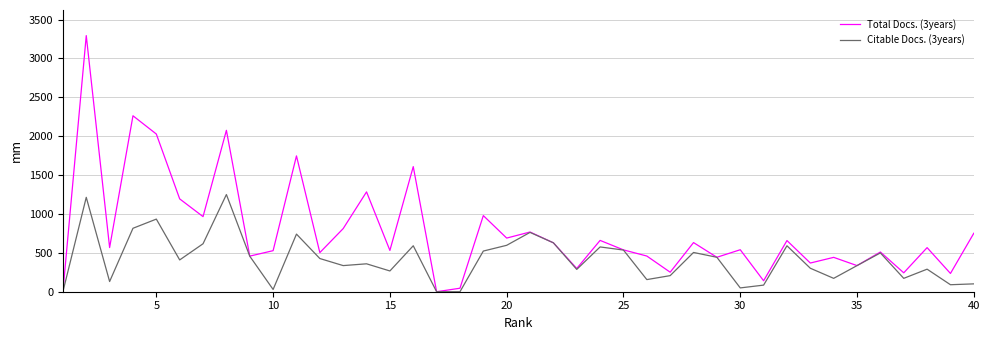

Rank the series by their average value, from highest to lowest.

Total Docs. (3years), Citable Docs. (3years)